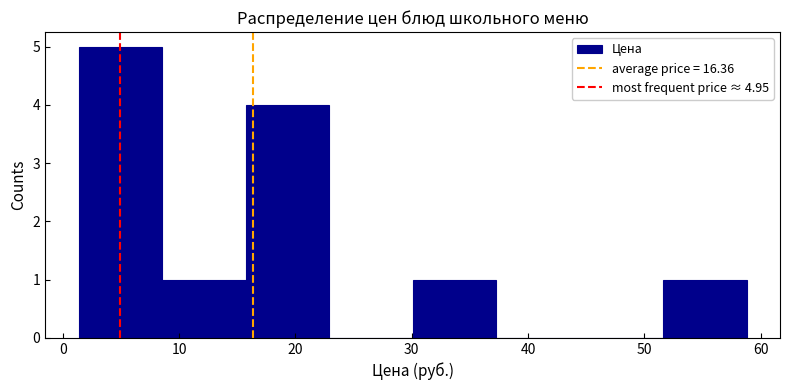

Reading left to right, transcribe this chart: for each bar, give the range it covers on the x-axis and its height. Neither the bar edges nor the heights are printed on the chart, so give them approximately, as read against the axes.

1 to 9: 5
9 to 16: 1
16 to 23: 4
23 to 30: 0
30 to 37: 1
37 to 44: 0
44 to 52: 0
52 to 59: 1